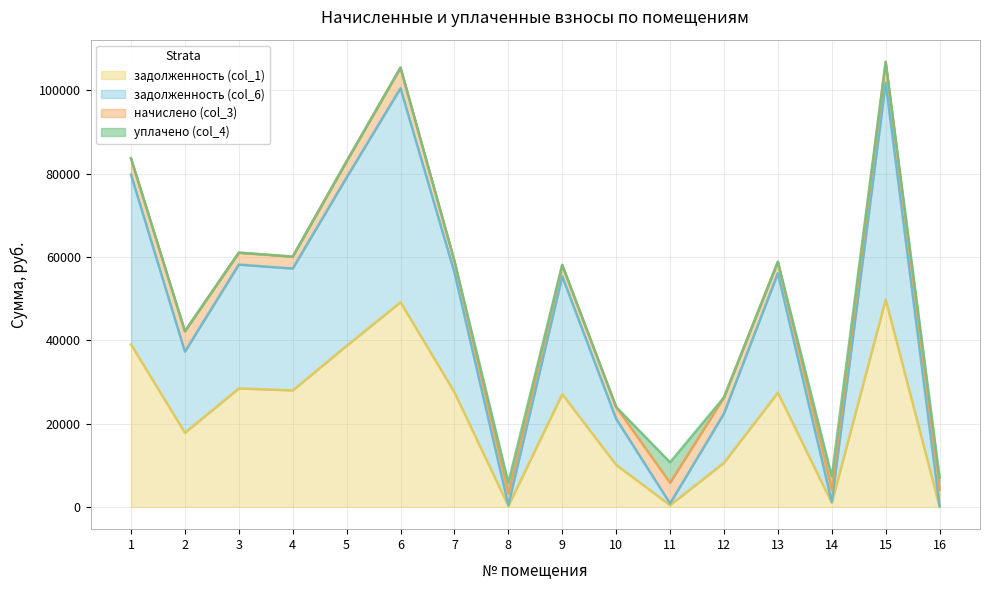

True or false: задолженность (col_1) and задолженность (col_6) cross at least once.

False